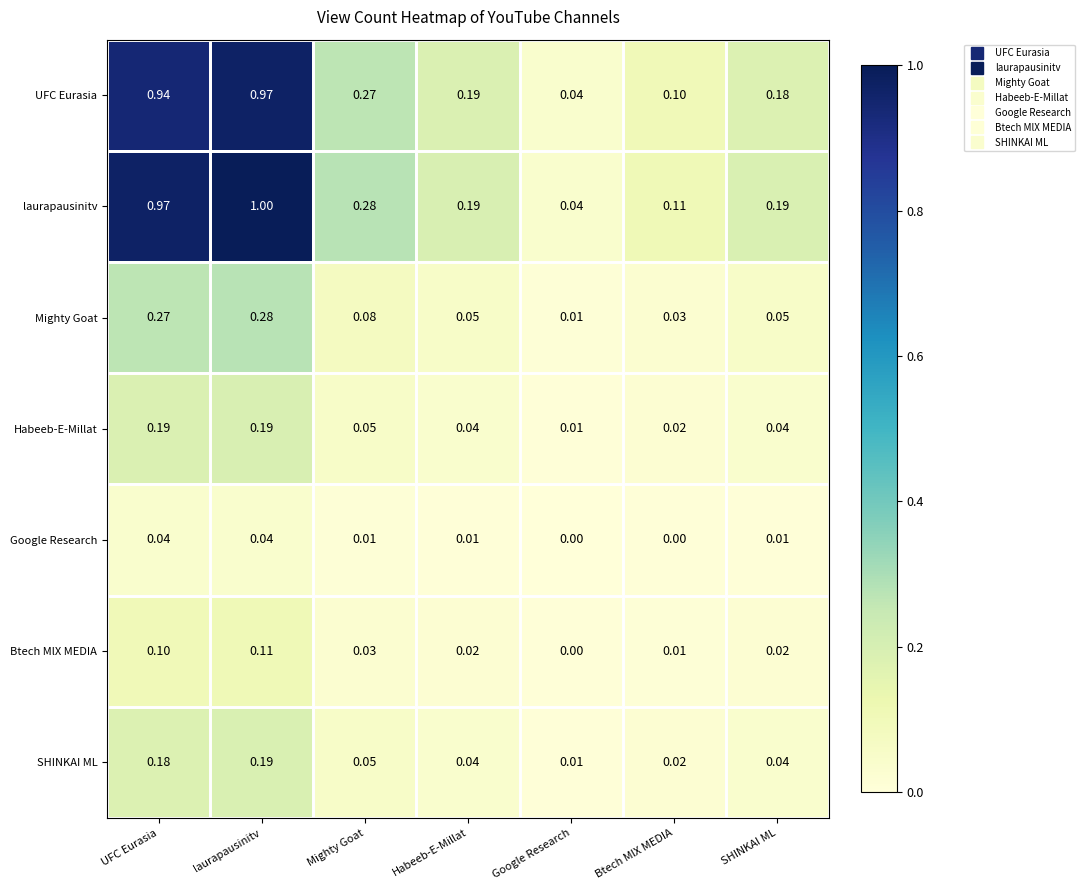

At which category does the chart reach its peak across all series?

laurapausinitv